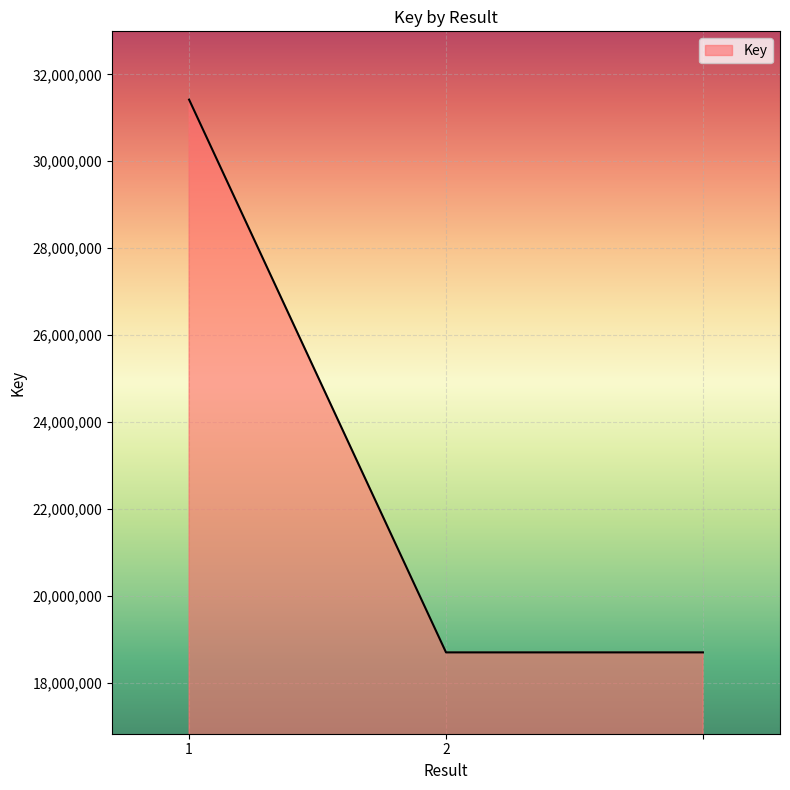

What is the sum of all values?

68828872